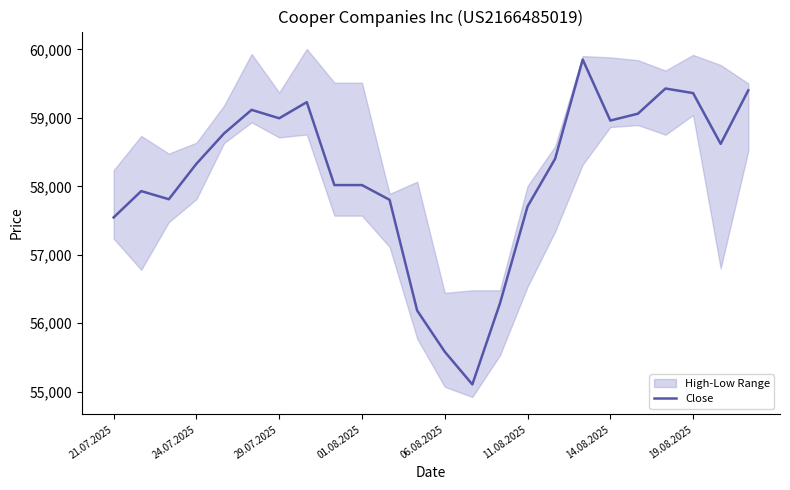

At which label is Close closest to 57478?

21.07.2025